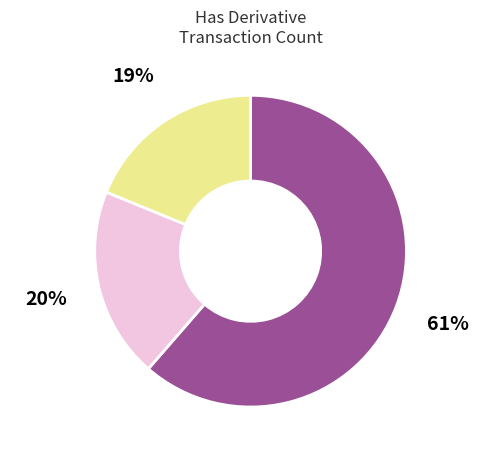

Is there a majority slice in this chart?

Yes